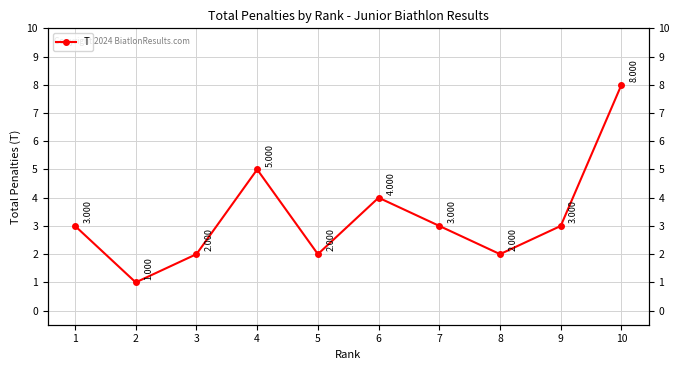

What is the average value?

3